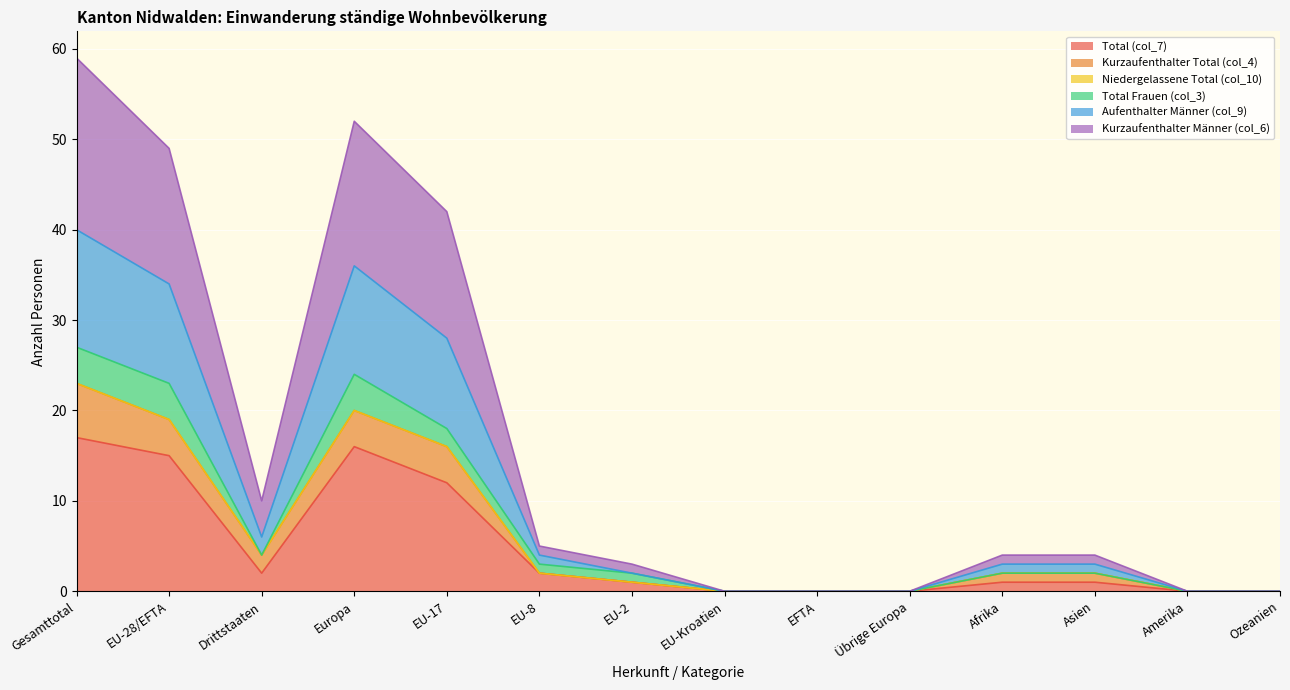

Does the chart display data point markers on the line(s)?

No